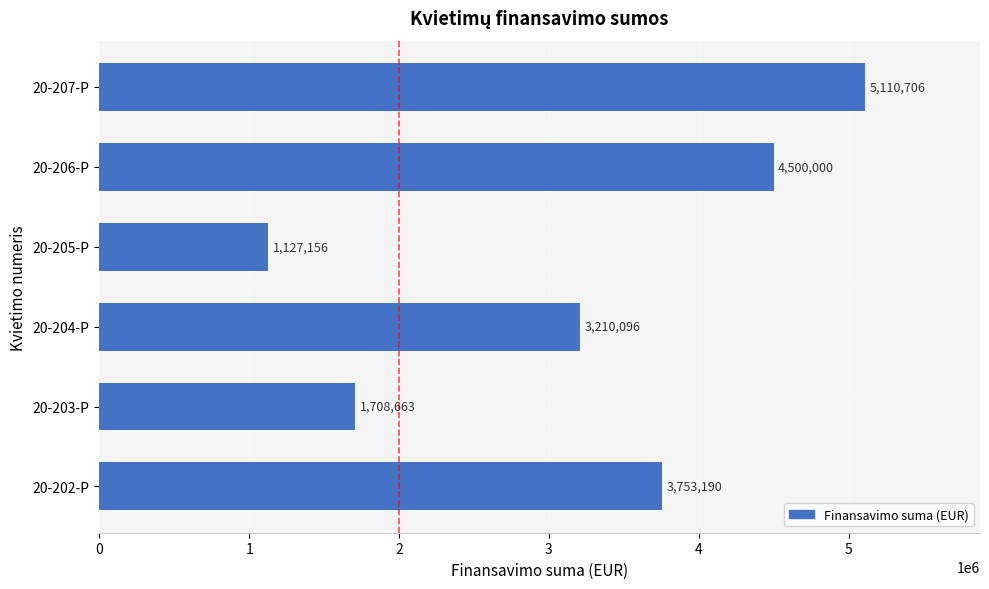

What is the difference between the second highest and second lowest values?

2791337